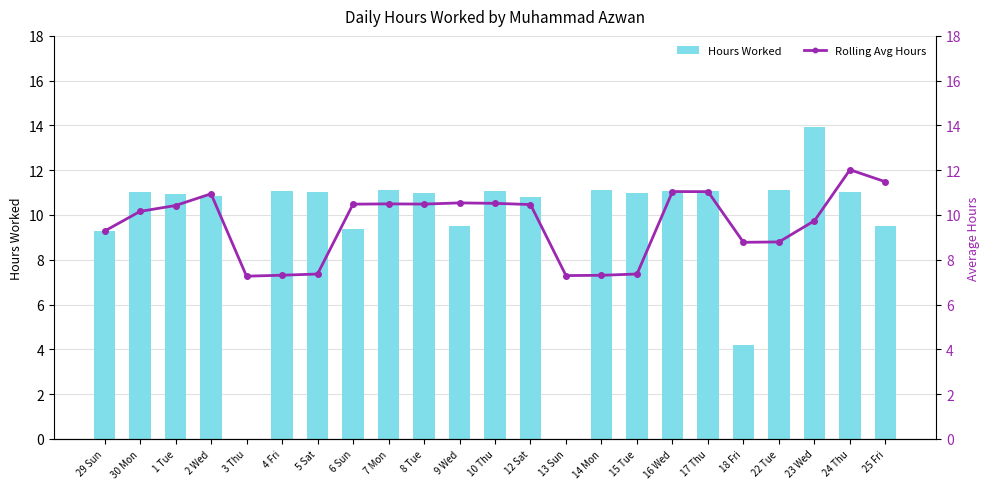

What is the difference between the highest and lowest values at 2 Wed?

0.1